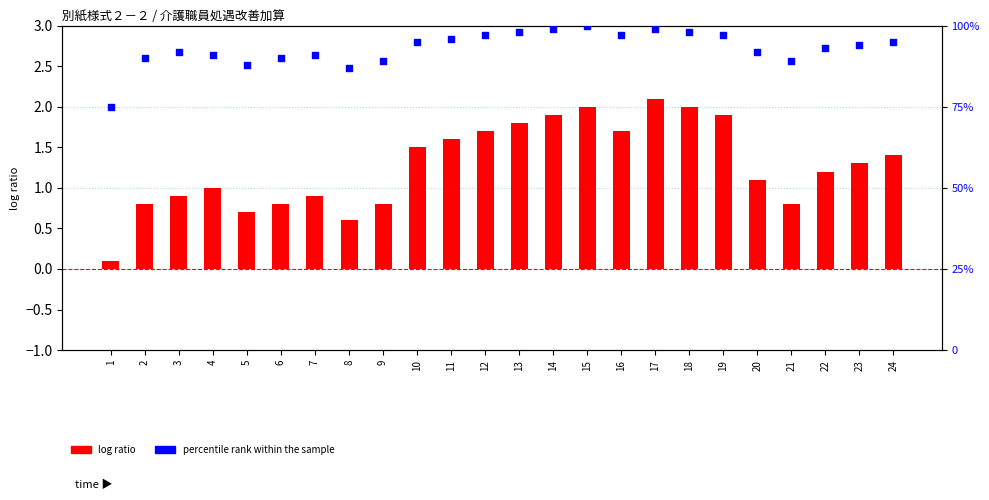

Which series contains the highest Y value?

percentile rank within the sample